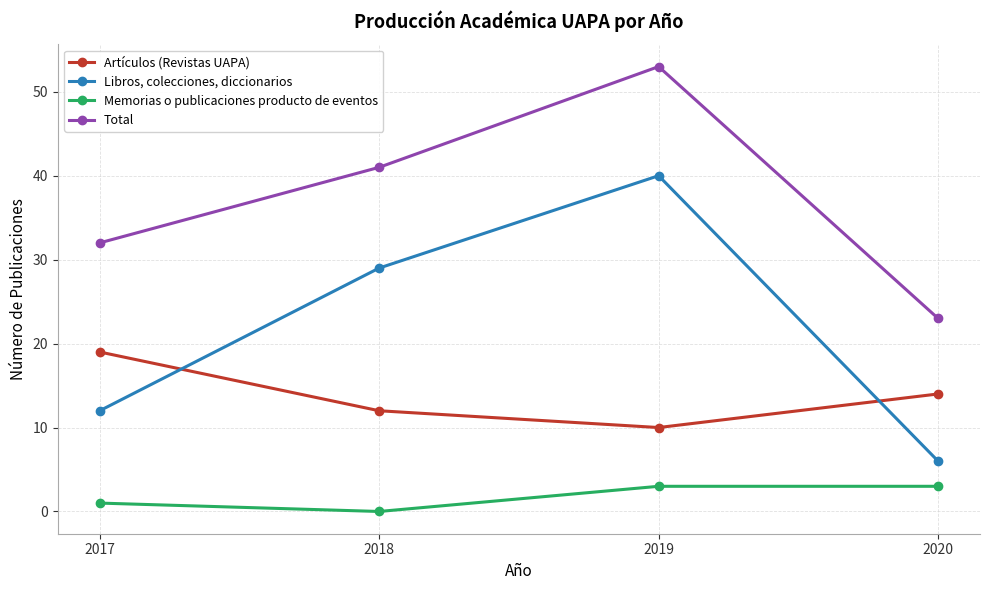

What is the difference between the Memorias o publicaciones producto de eventos values at 2018 and 2020?

3